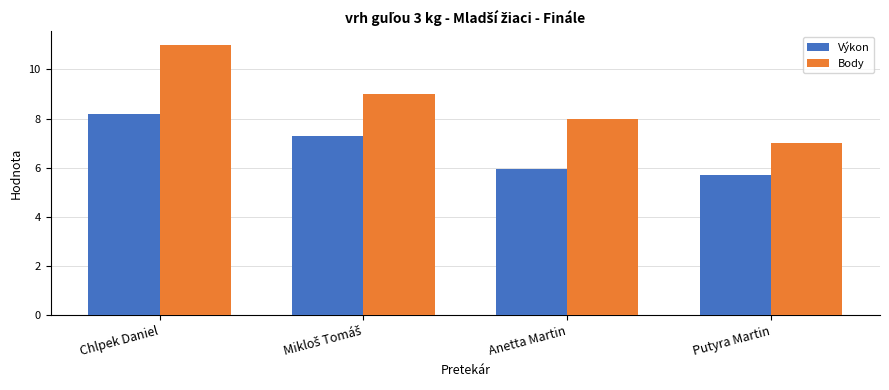

What is the approximate value of Výkon at Anetta Martin?

5.9